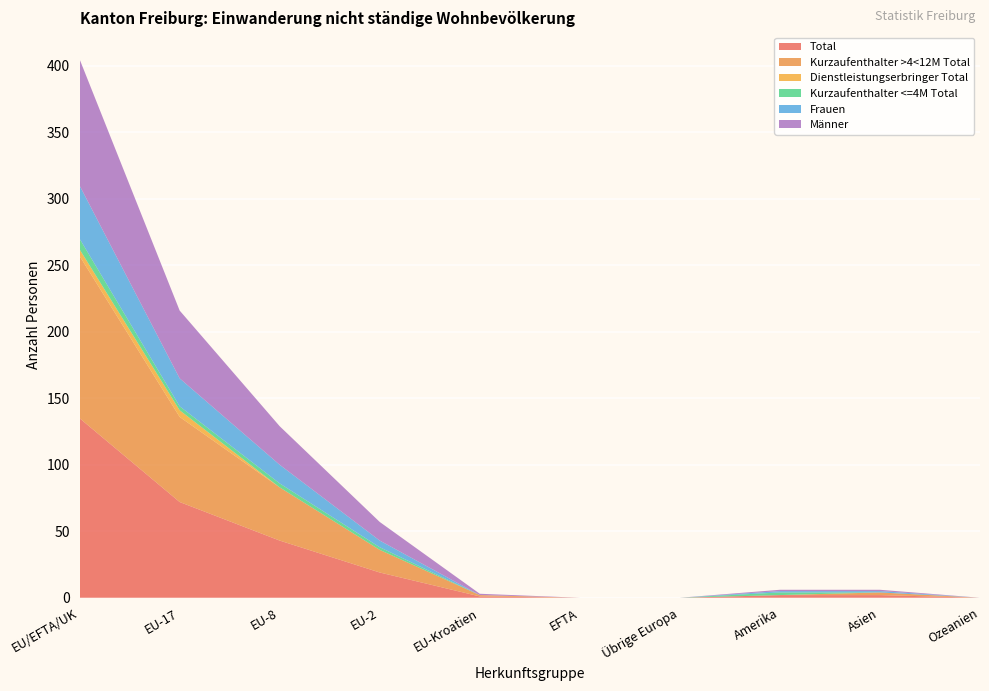

Reading left to right, extract all data points from this chart.

Total: EU/EFTA/UK=135	EU-17=72	EU-8=43	EU-2=19	EU-Kroatien=1	EFTA=0	Übrige Europa=0	Amerika=2	Asien=2	Ozeanien=0
Kurzaufenthalter >4<12M Total: EU/EFTA/UK=122	EU-17=64	EU-8=40	EU-2=17	EU-Kroatien=1	EFTA=0	Übrige Europa=0	Amerika=0	Asien=2	Ozeanien=0
Dienstleistungserbringer Total: EU/EFTA/UK=5	EU-17=5	EU-8=0	EU-2=0	EU-Kroatien=0	EFTA=0	Übrige Europa=0	Amerika=0	Asien=0	Ozeanien=0
Kurzaufenthalter <=4M Total: EU/EFTA/UK=8	EU-17=3	EU-8=3	EU-2=2	EU-Kroatien=0	EFTA=0	Übrige Europa=0	Amerika=2	Asien=0	Ozeanien=0
Frauen: EU/EFTA/UK=40	EU-17=21	EU-8=14	EU-2=5	EU-Kroatien=0	EFTA=0	Übrige Europa=0	Amerika=1	Asien=1	Ozeanien=0
Männer: EU/EFTA/UK=95	EU-17=51	EU-8=29	EU-2=14	EU-Kroatien=1	EFTA=0	Übrige Europa=0	Amerika=1	Asien=1	Ozeanien=0